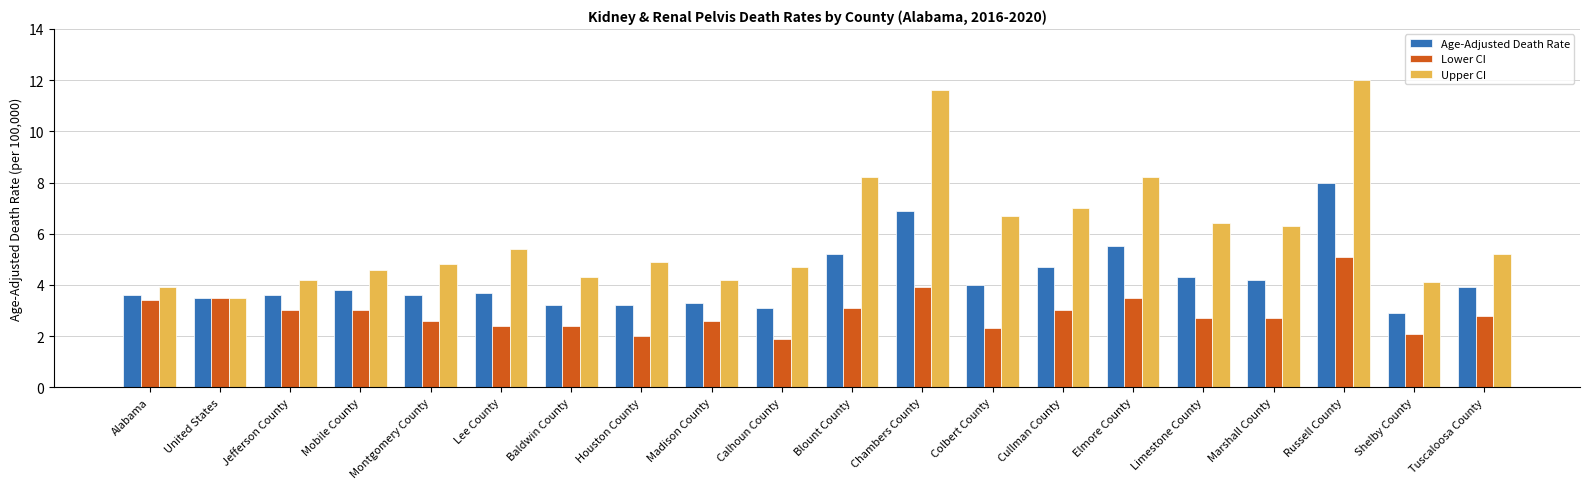

What position from the left is Shelby County?

19